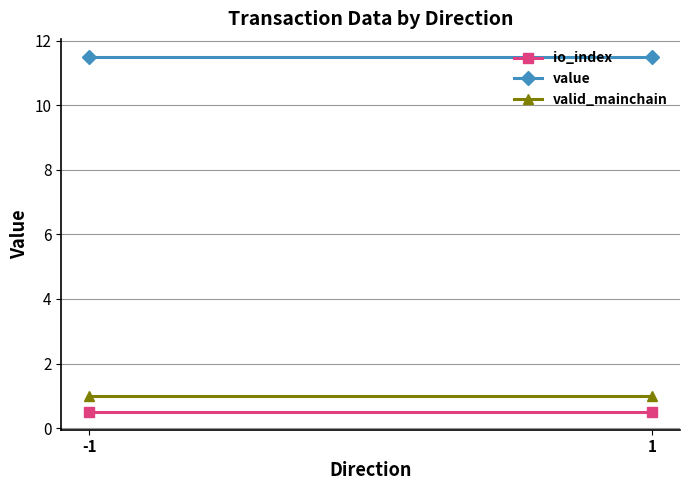

Reading left to right, extract all data points from this chart.

io_index: 0.5	0.5
value: 11.5	11.5
valid_mainchain: 1.0	1.0